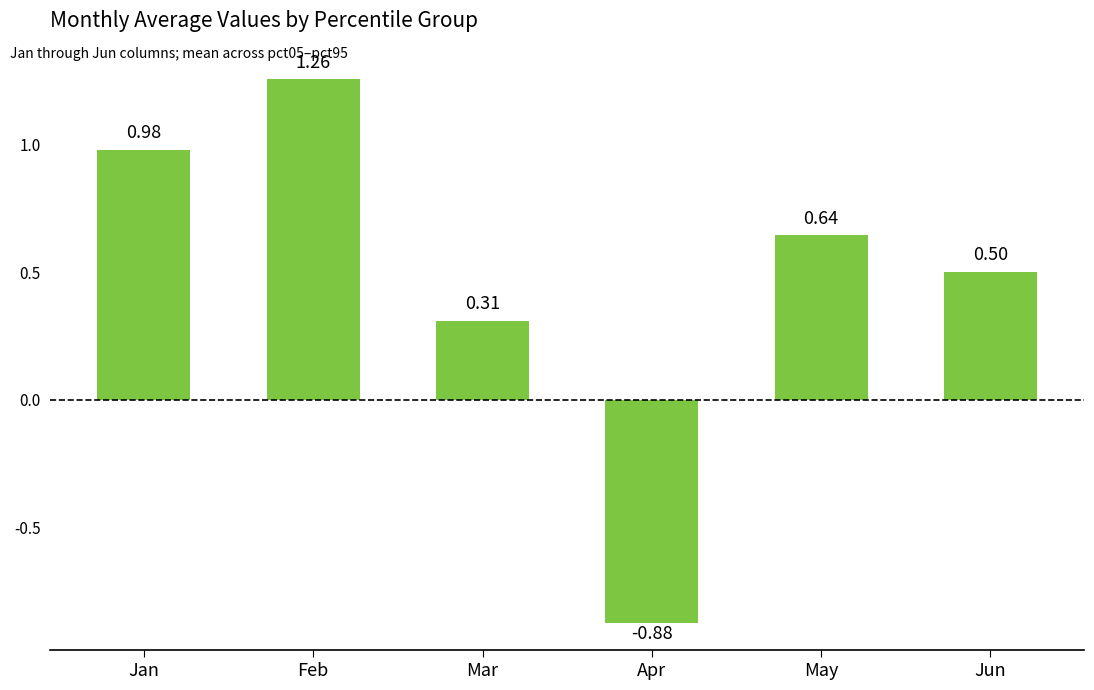

Where is the data nearest to the value 0?

Mar